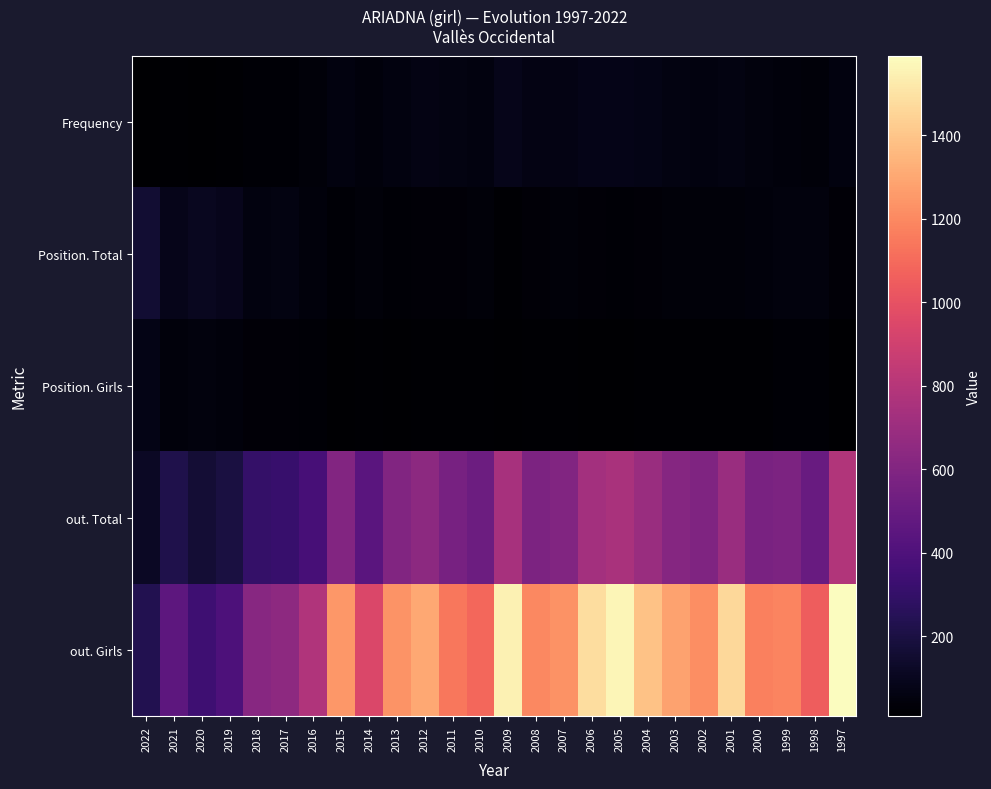

At 1997, list the series in order from largest to smallest.

out. Girls, out. Total, Frequency, Position. Total, Position. Girls